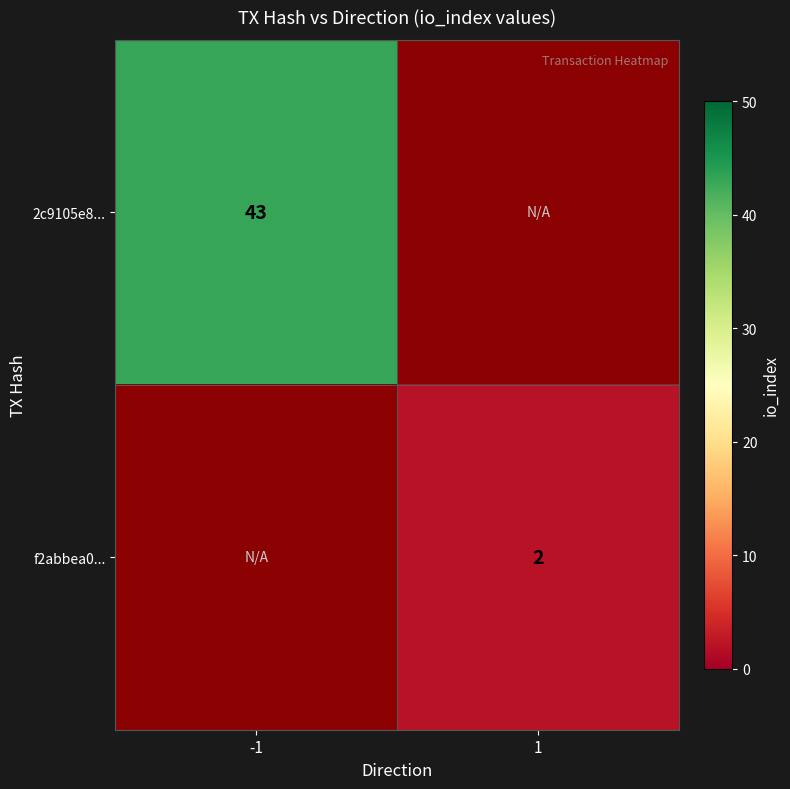

How many distinct data groups are displayed?

2